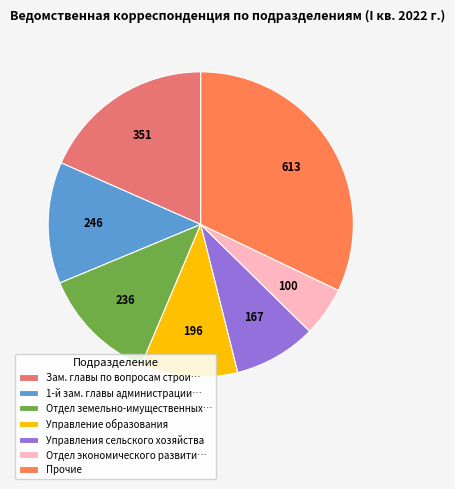

What is the smallest slice in the pie chart?

Отдел экономического развити…